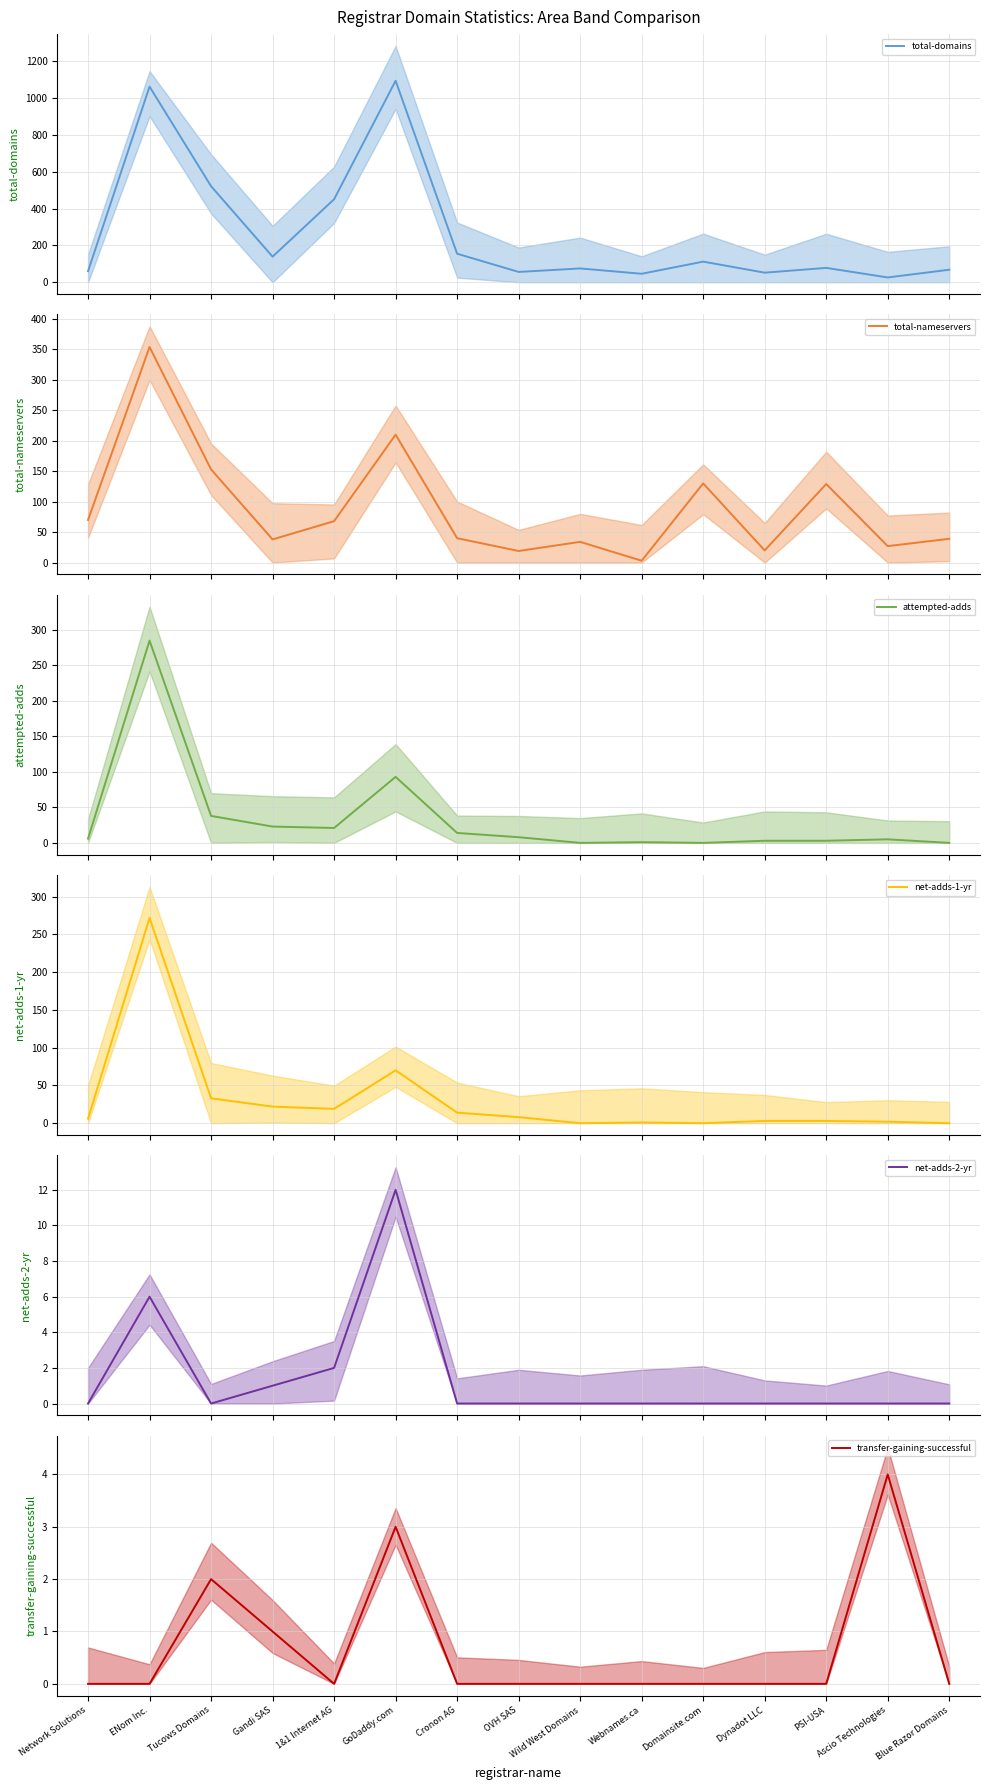

Which series has the largest total across all categories?

total-domains